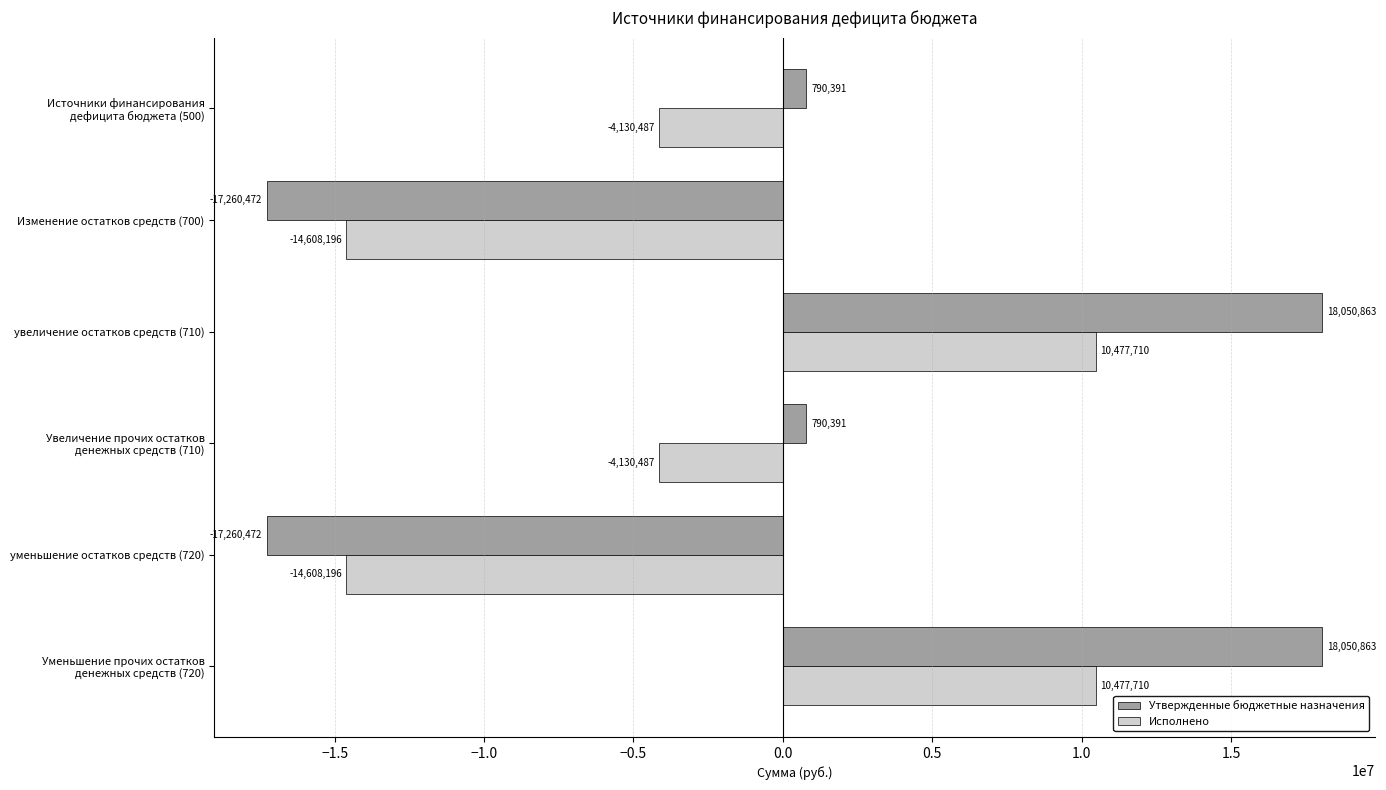

The value of Исполнено at Изменение остатков средств (700) is -14608196.2. True or false?

True